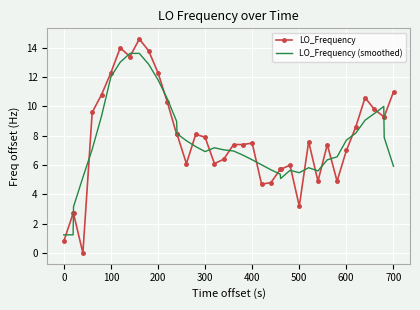

What is the highest value of the LO_Frequency series?

14.6